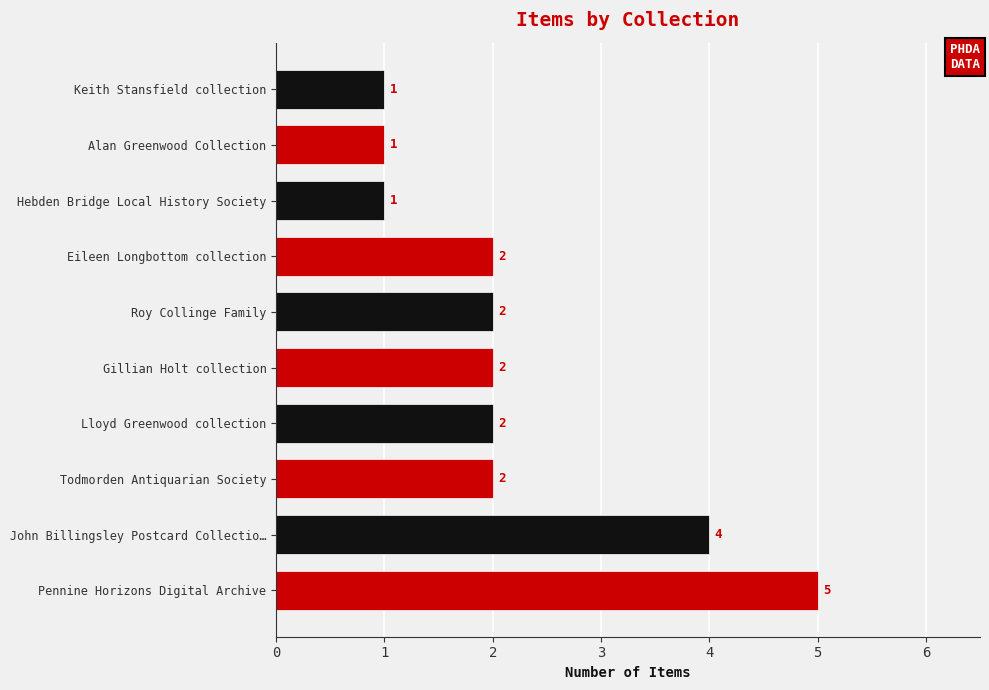

What is the sum of all values?

22